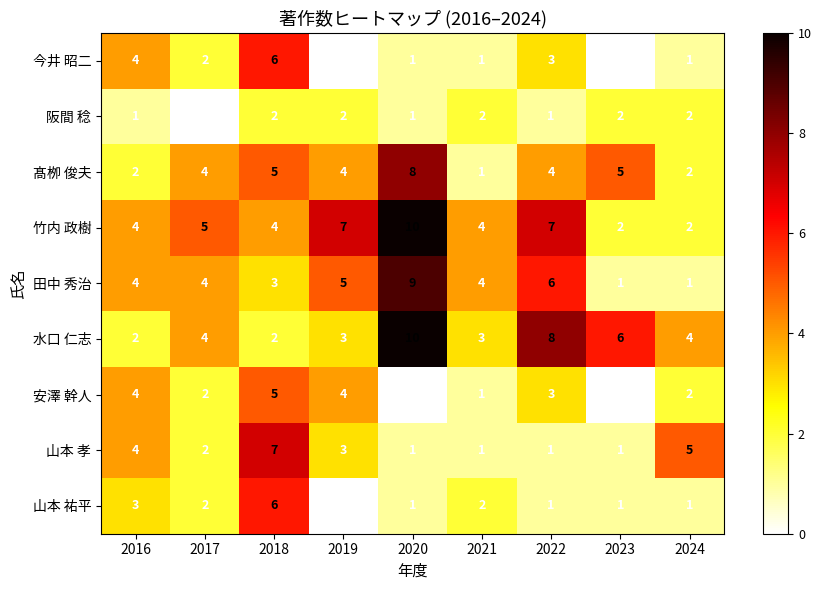

At which category does the chart reach its peak across all series?

2020